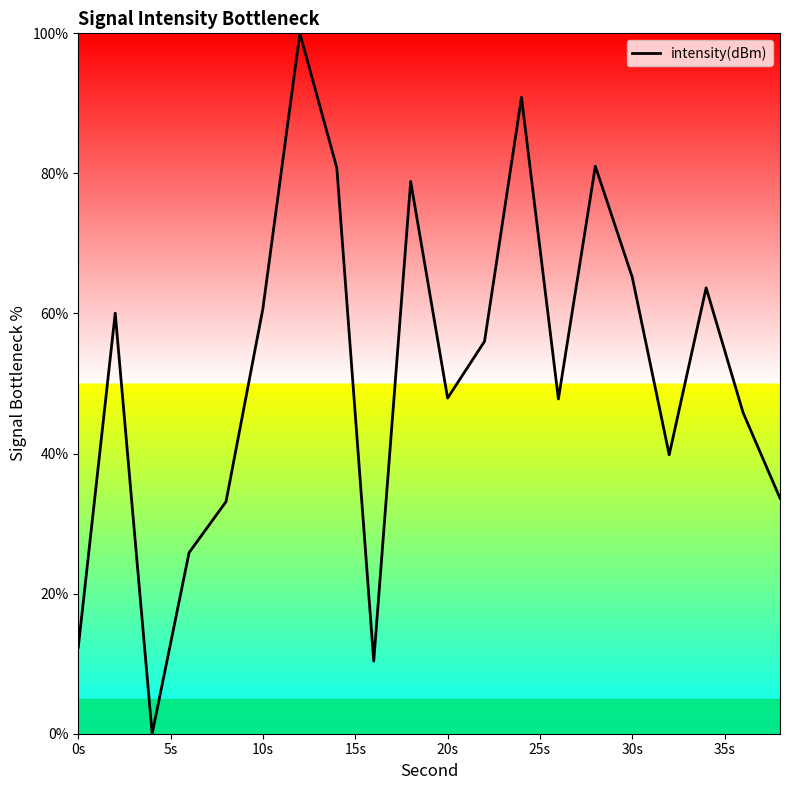

How many positive values are there?

19